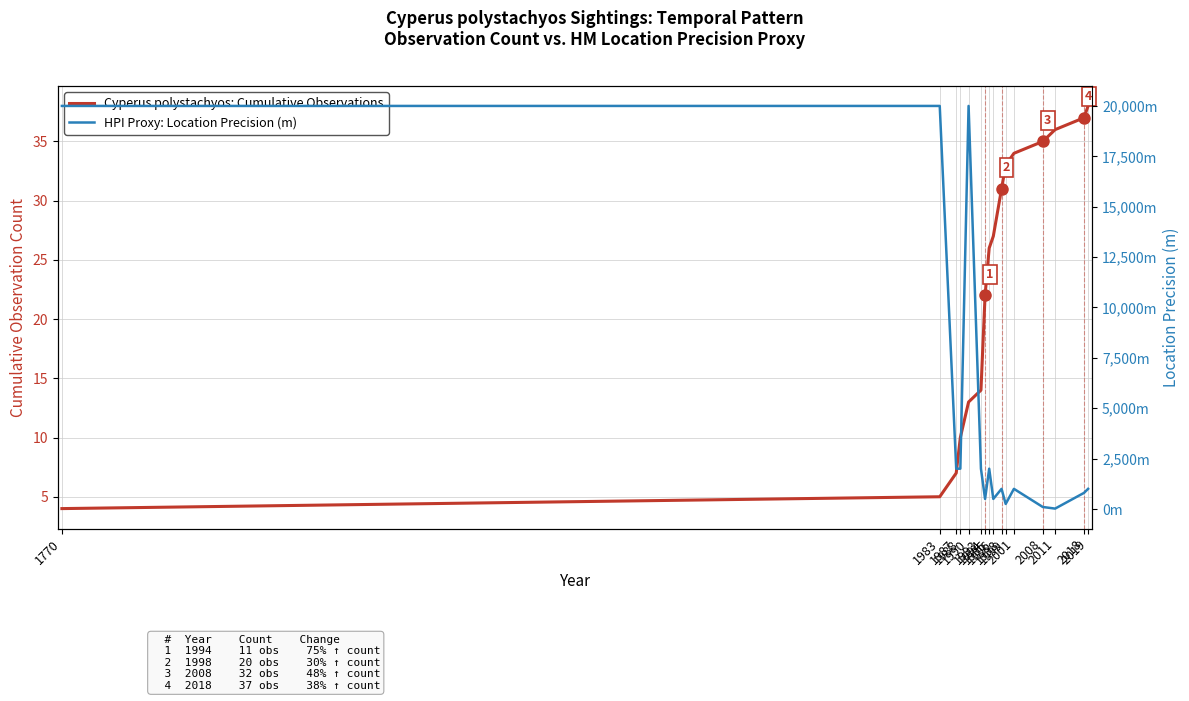

What is the sum of all Cyperus polystachyos: Cumulative Observations values?

372